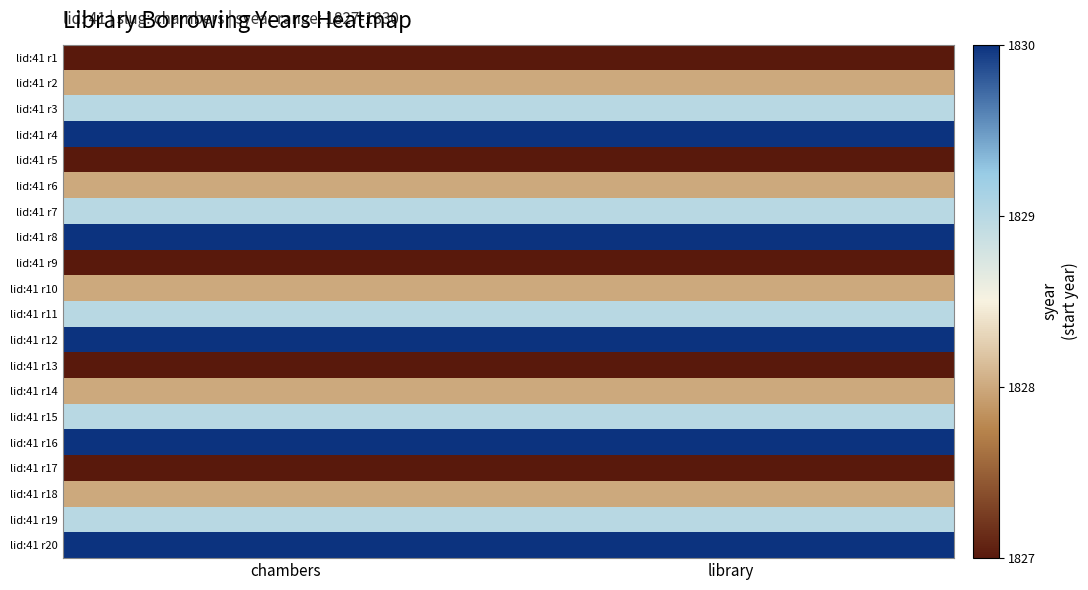

Rank the series by their maximum value, from lowest to highest.

lid:41 r1, lid:41 r5, lid:41 r9, lid:41 r13, lid:41 r17, lid:41 r2, lid:41 r6, lid:41 r10, lid:41 r14, lid:41 r18, lid:41 r3, lid:41 r7, lid:41 r11, lid:41 r15, lid:41 r19, lid:41 r4, lid:41 r8, lid:41 r12, lid:41 r16, lid:41 r20